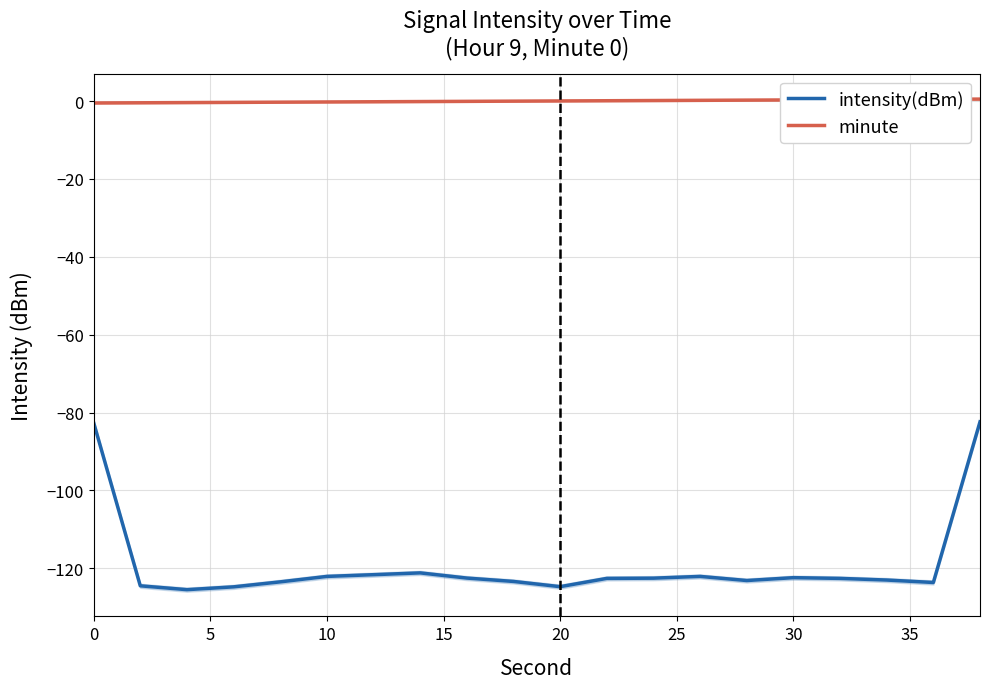

What is the maximum value for intensity(dBm)?

-82.4